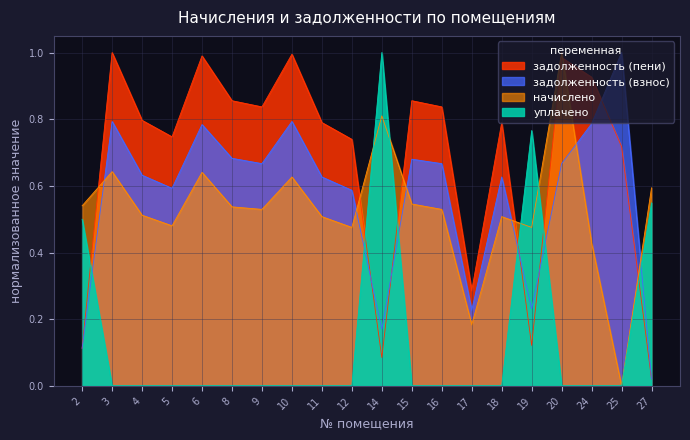

What is the total value across all series at 24?

1.7